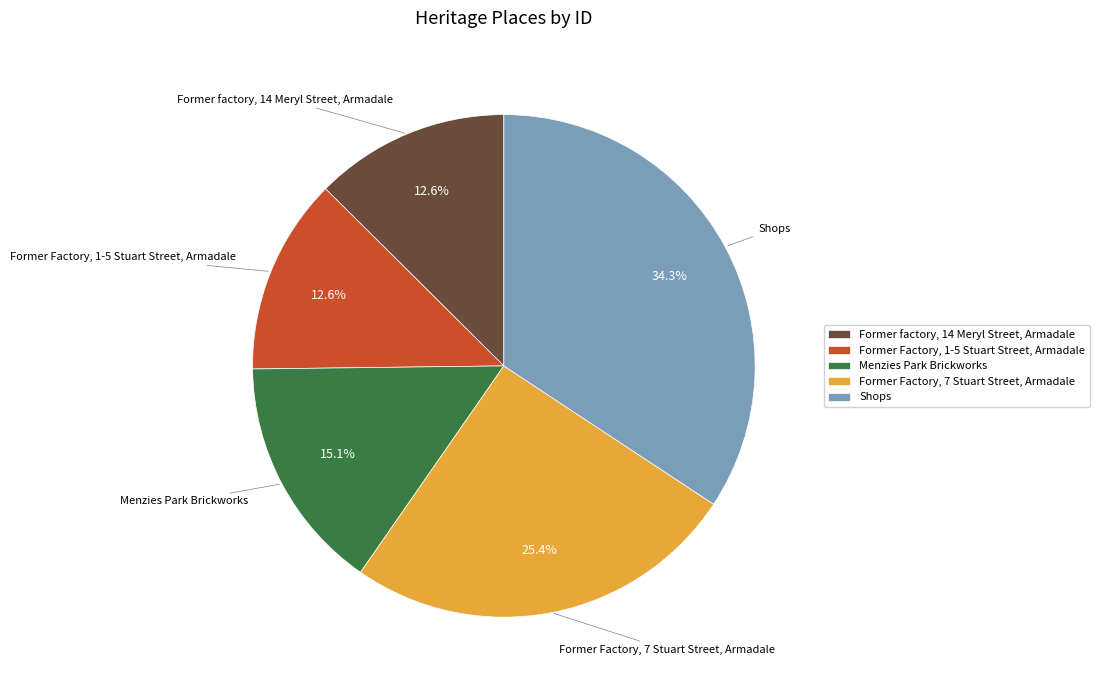

What percentage is the Former Factory, 7 Stuart Street, Armadale slice, to the nearest percent?

25%